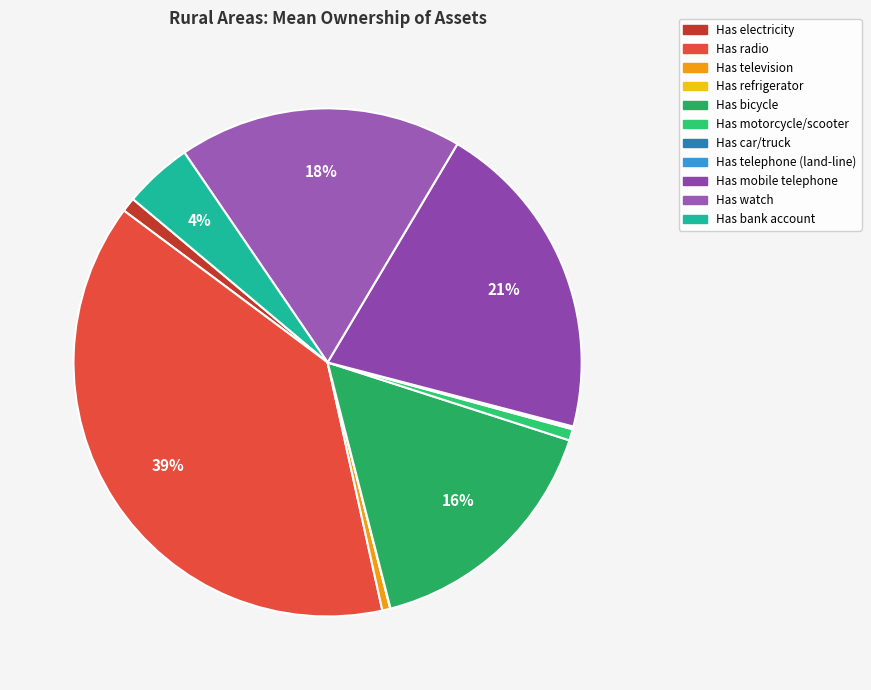

Does any single category account for the majority?

No